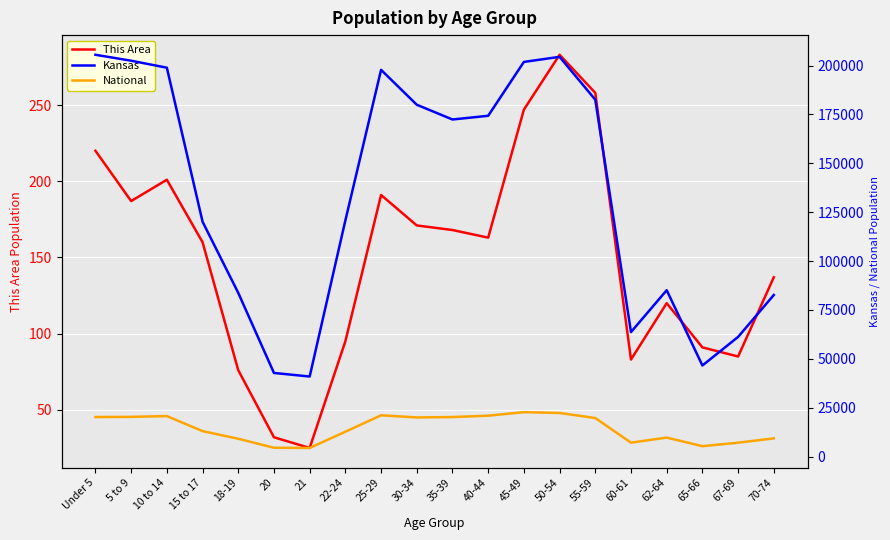

Which has a higher value, 10 to 14 or 5 to 9?

10 to 14